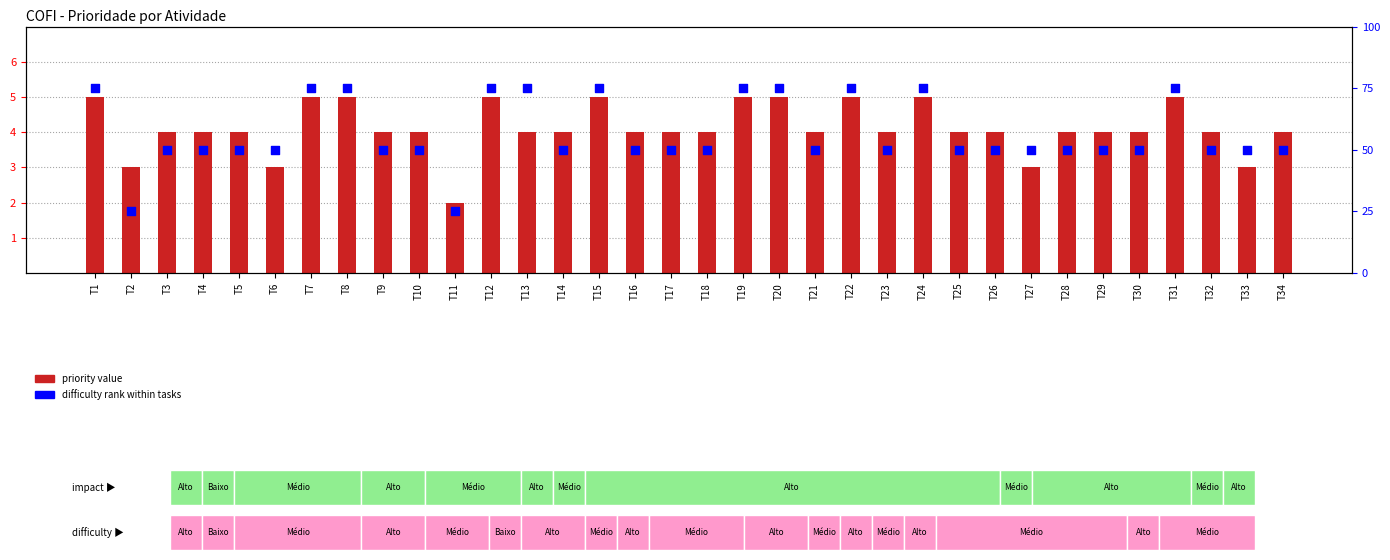

Which series contains the highest Y value?

difficulty rank